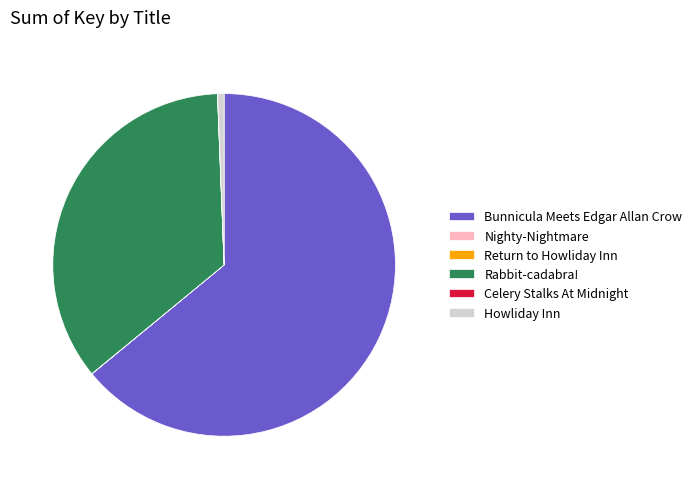

Does any single category account for the majority?

Yes